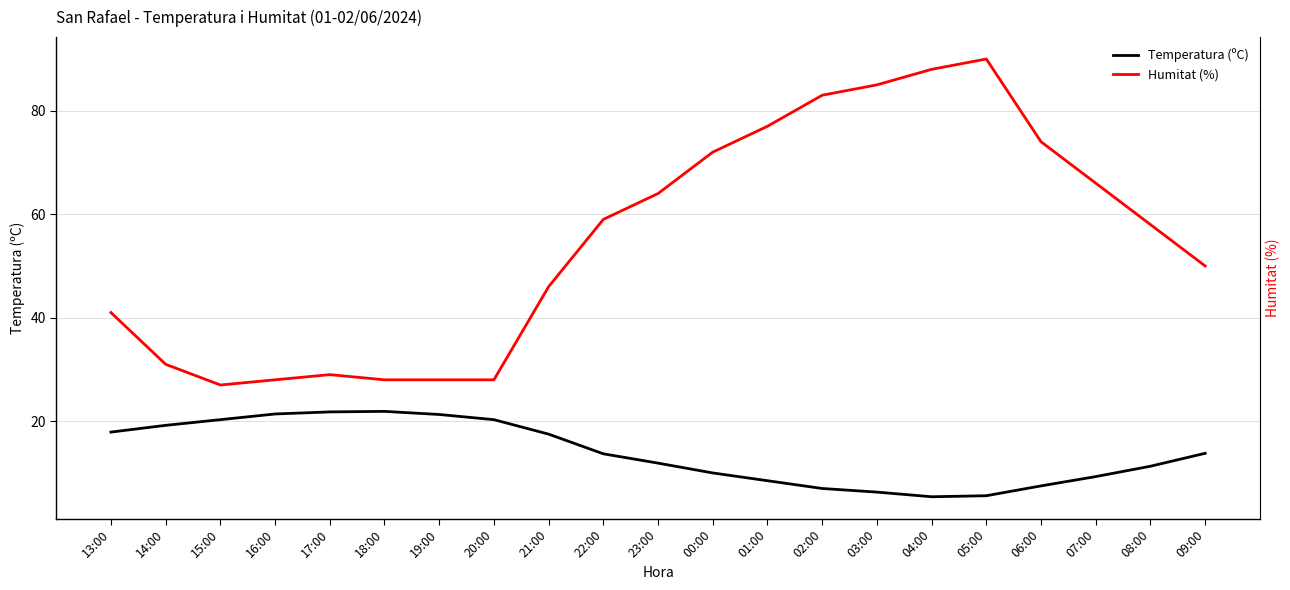

What is the label of the 13th point from the left?

01:00